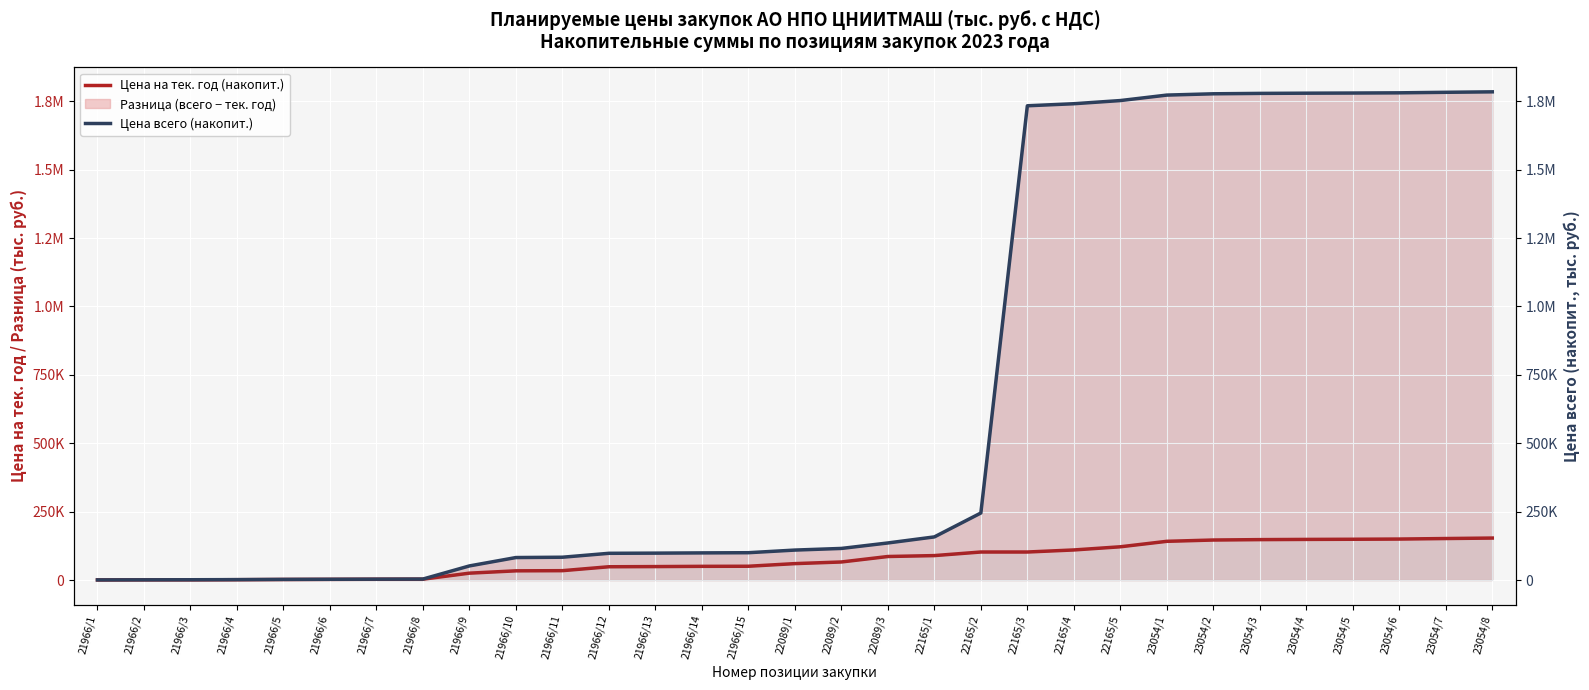

What is the label of the 19th point from the left?

22165/1